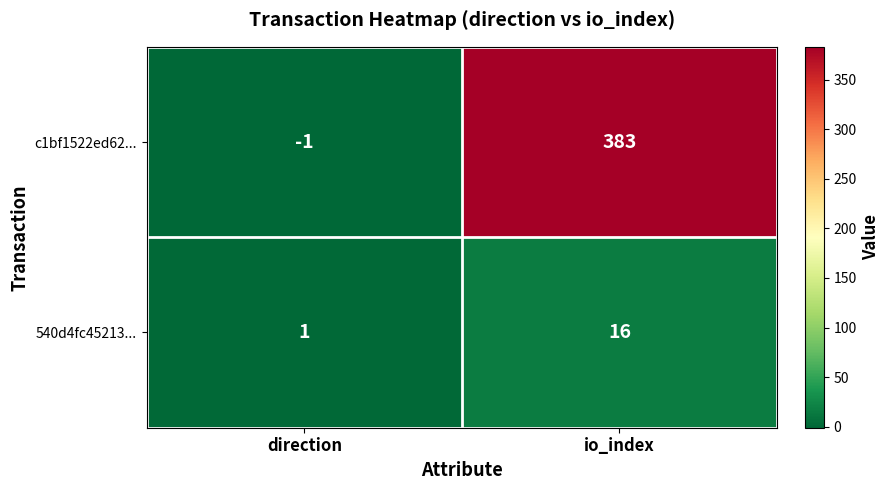

Which series has the widest spread of values?

c1bf1522ed62...